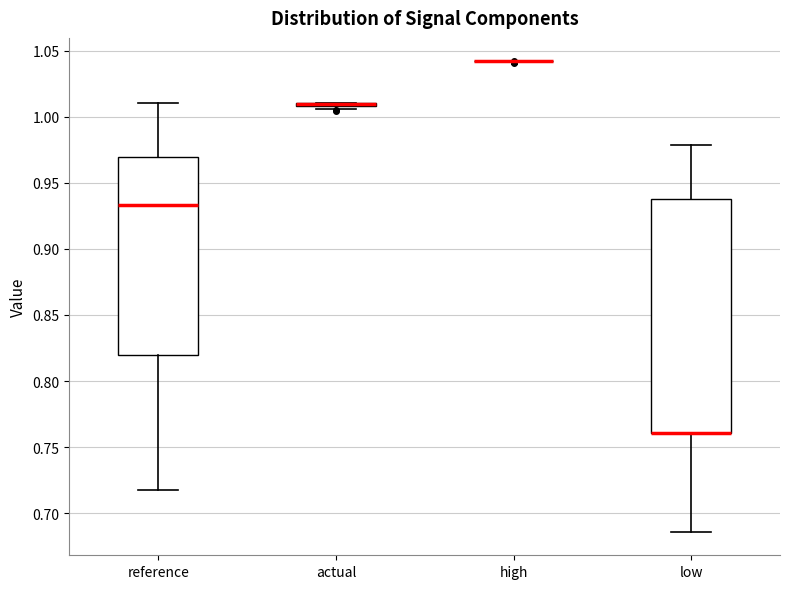

Reading left to right, transcribe this box plot: for each box, give where its median line is, the range the box spans, and where its two whiskers end, as read against the y-axis. The values are not printed on the chart, so give them approximately, as read against the axis.

reference: median 0.935, box 0.820 to 0.970, whiskers 0.720 to 1.010
actual: box collapsed to a line at 1.010, whiskers 1.005 to 1.010
high: box collapsed to a line at 1.040, whiskers 1.040 to 1.040
low: median 0.760 (drawn on the box's lower edge), box 0.760 to 0.940, whiskers 0.685 to 0.980